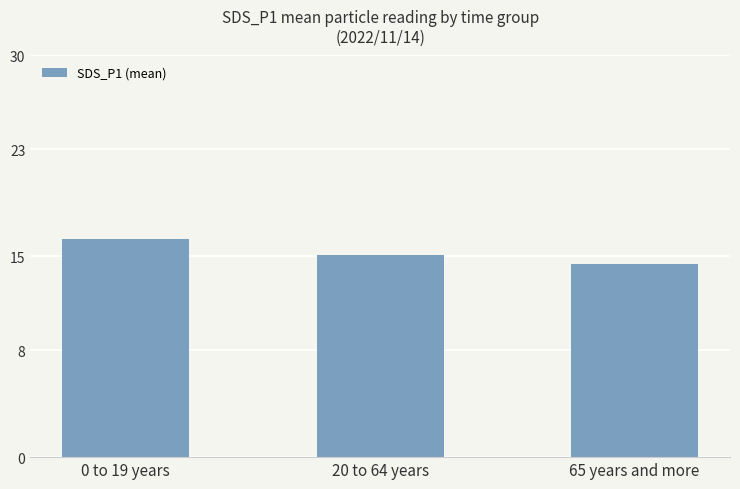

Rank the categories by value from highest to lowest.

0 to 19 years, 20 to 64 years, 65 years and more